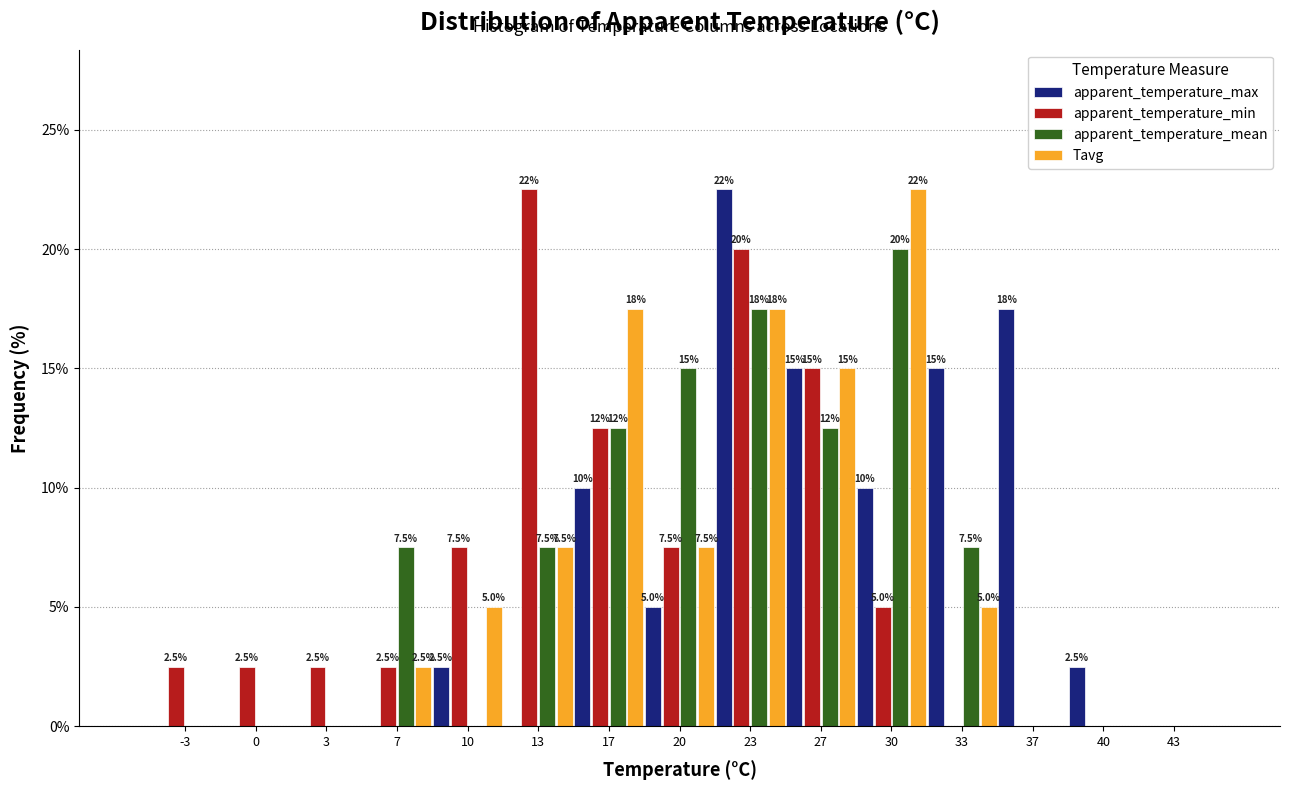

In the apparent_temperature_mean series, which range on the x-axis has the tallest bar?

28.5 to 31.5